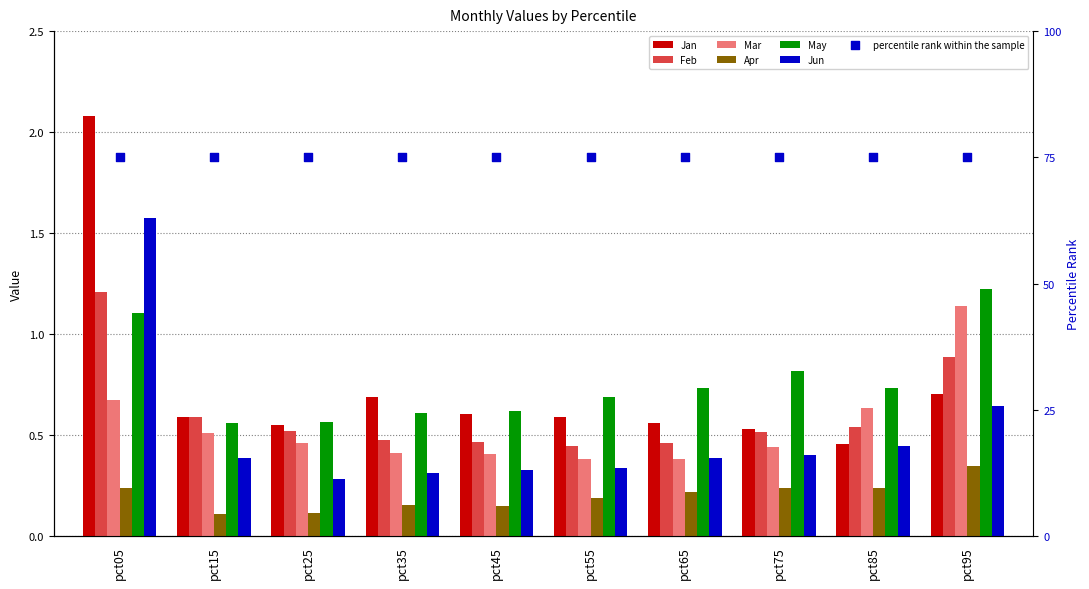

At which category is the sum across all series the highest?

pct05